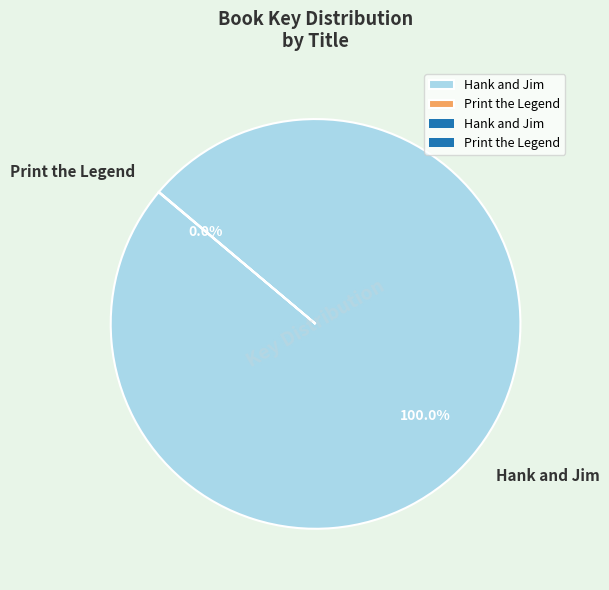

What is the largest slice in the pie chart?

Hank and Jim